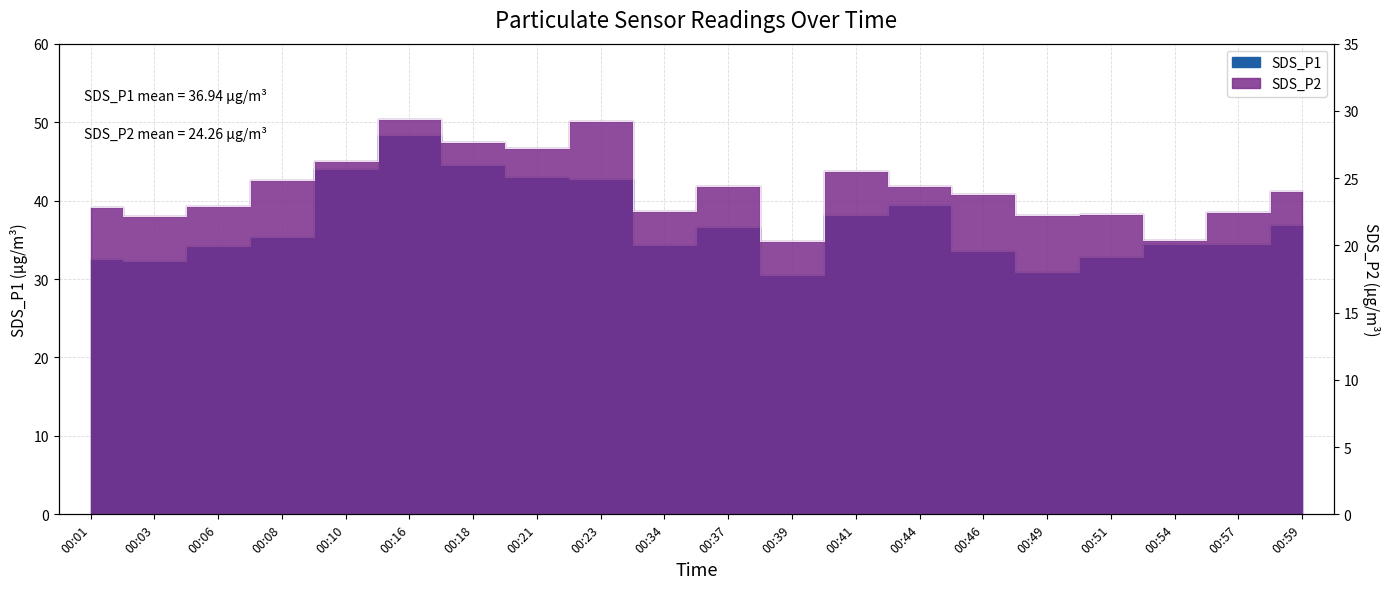

Rank the series at 00:44 from highest to lowest value.

SDS_P1, SDS_P2